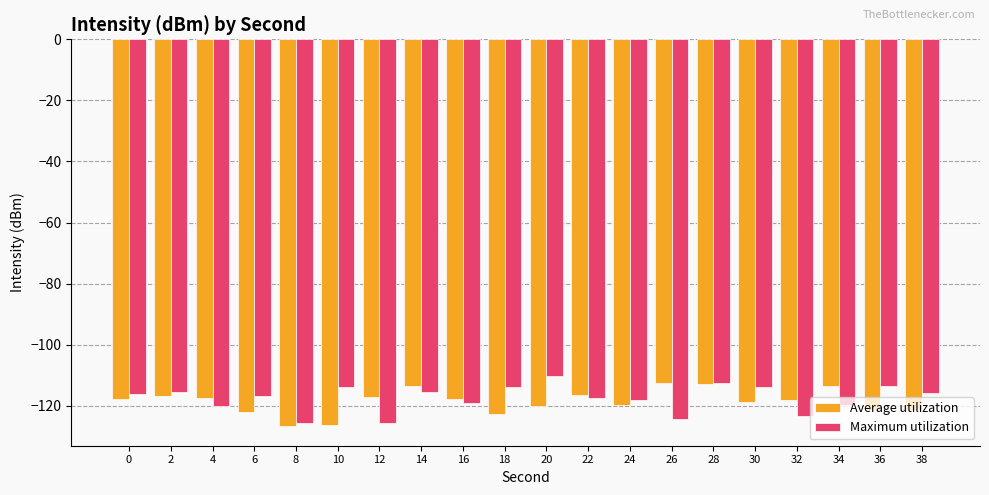

What is the total value across all series at 20?

-230.3